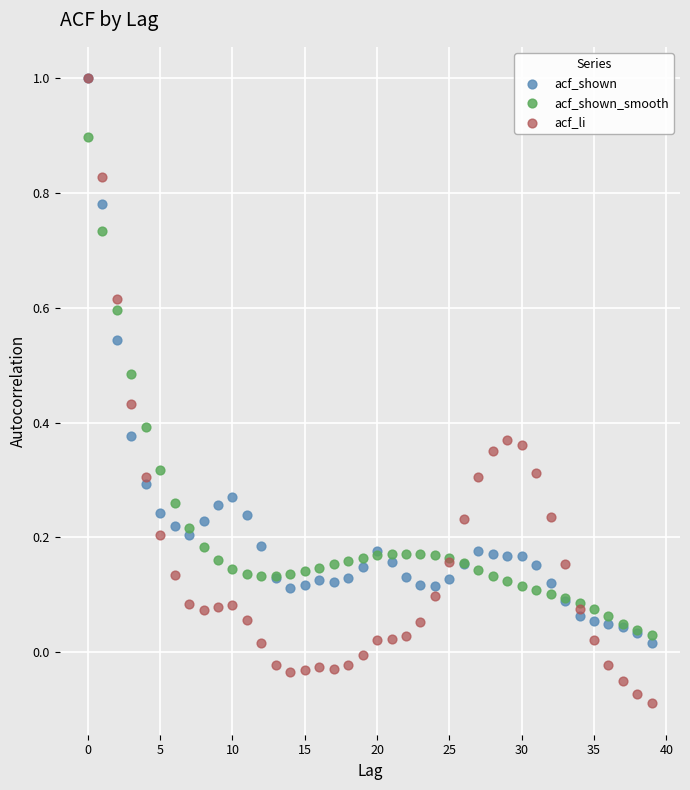

What are all the series names shown in the legend?

acf_shown, acf_shown_smooth, acf_li